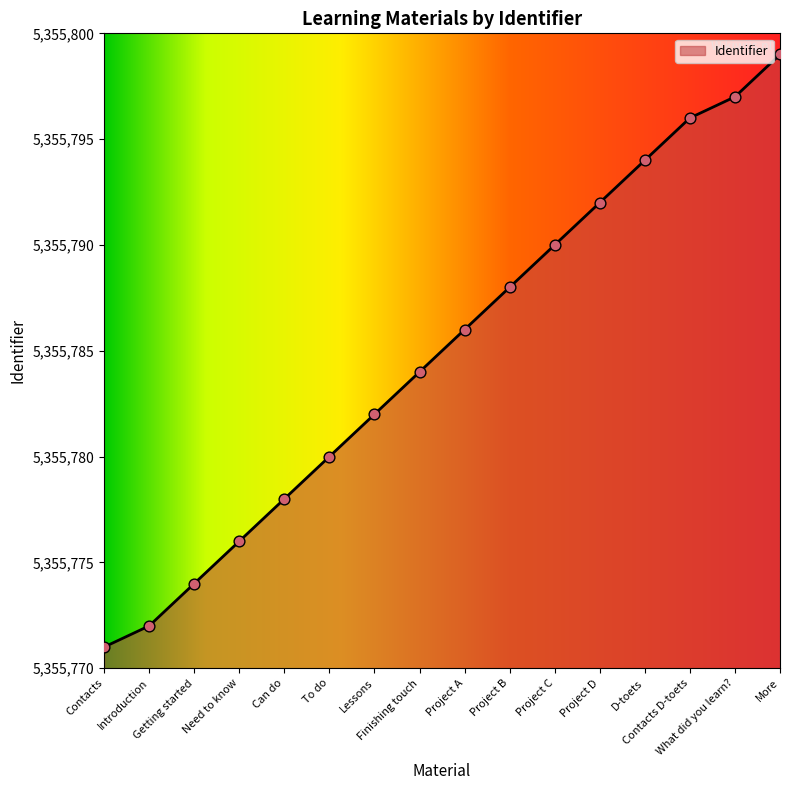

Which has a higher value, D-toets or Introduction?

D-toets